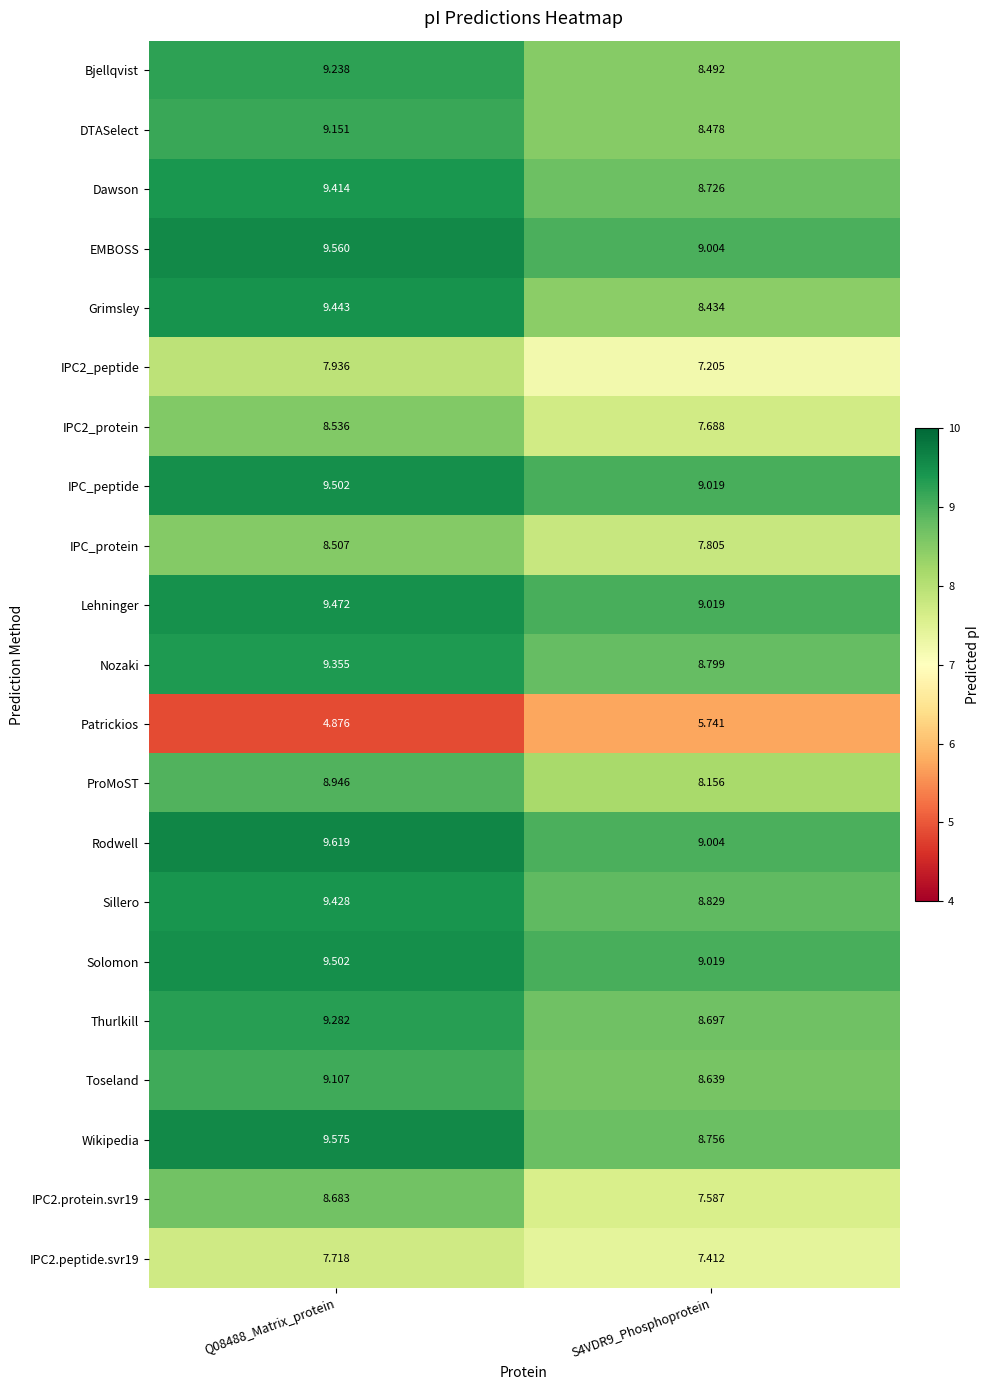

Is the value of ProMoST at S4VDR9_Phosphoprotein greater than the value of Toseland at S4VDR9_Phosphoprotein?

No